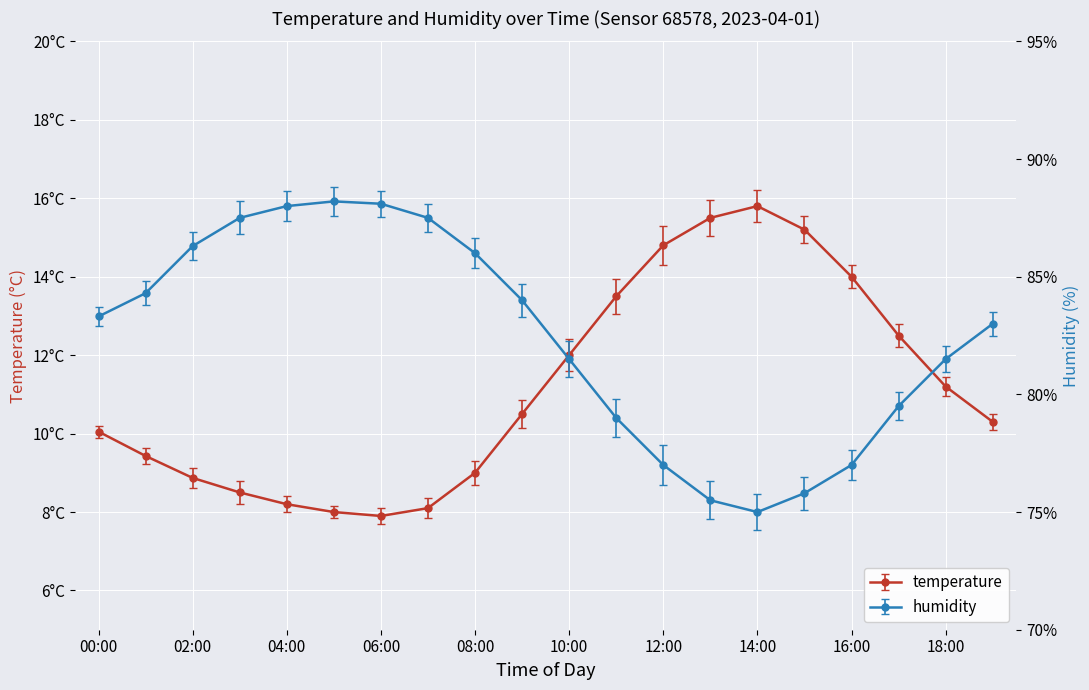

How many categories are shown in the chart?

20